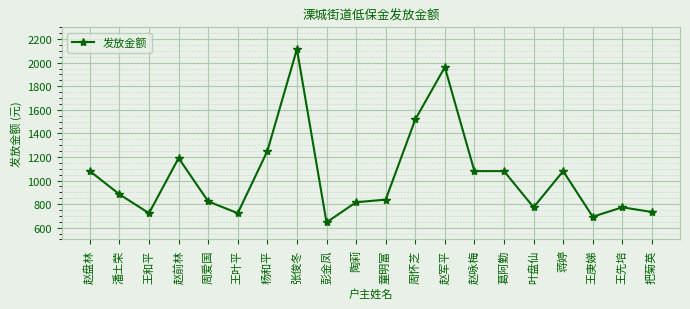

What is the ratio of the value at 葛阿勤 to the value at 赵军平?

0.6